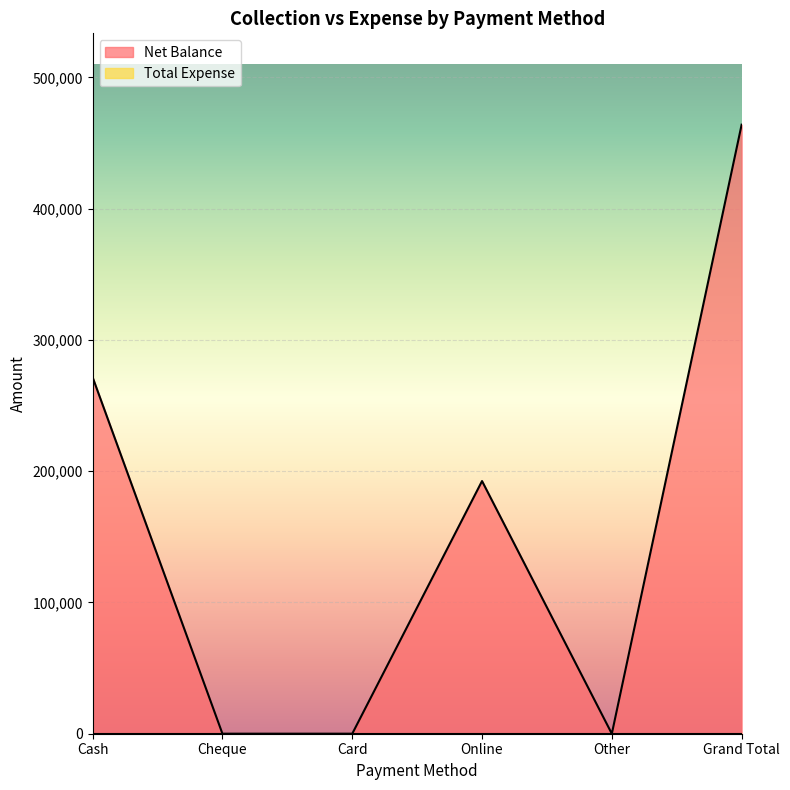

Count the number of categories in the chart.

6